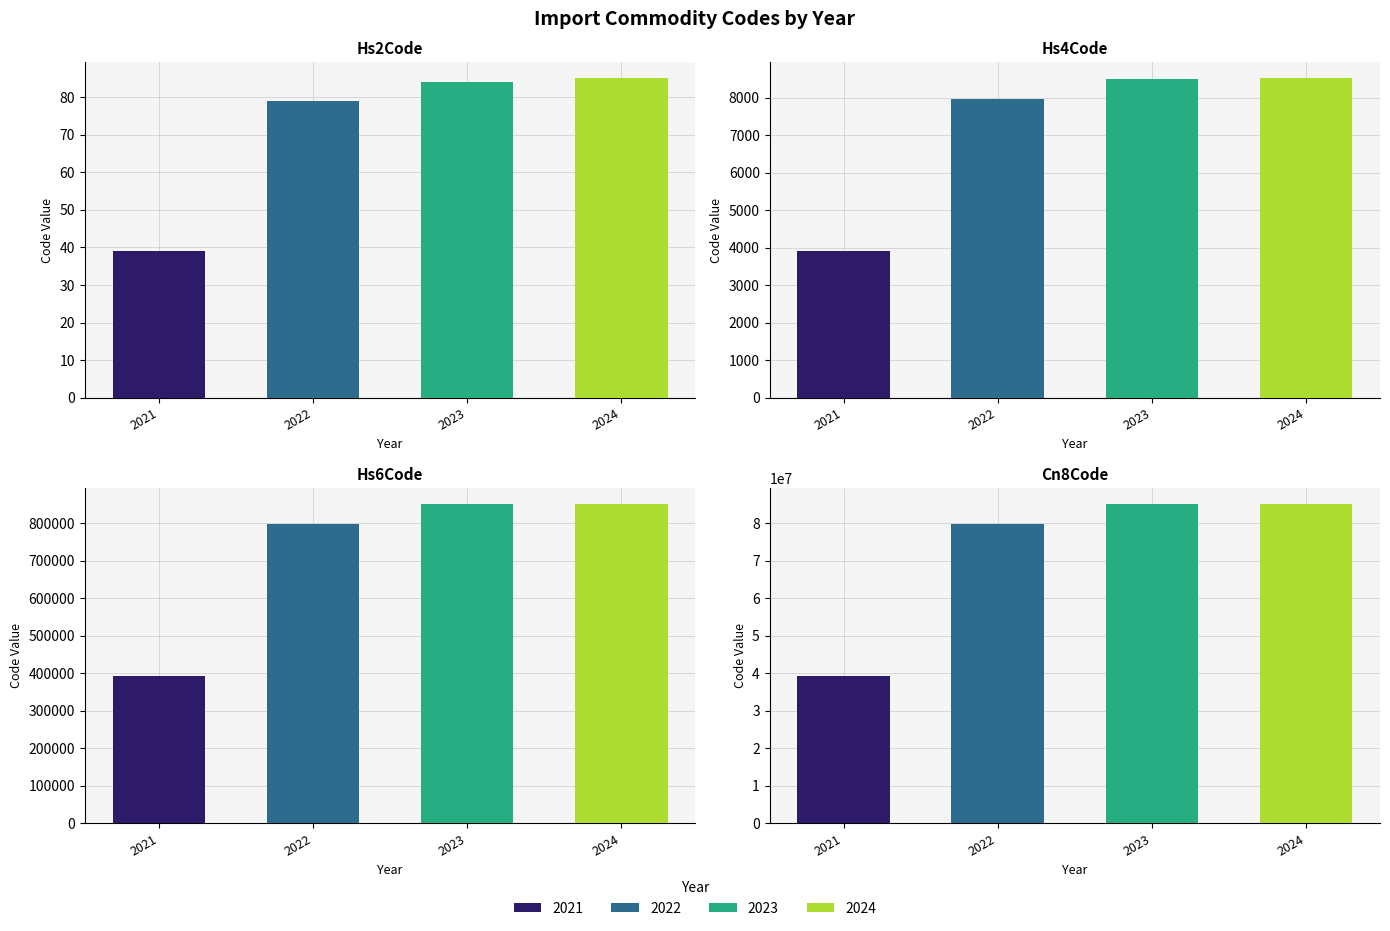

Which series has the widest spread of values?

Commodity_Cn8Code